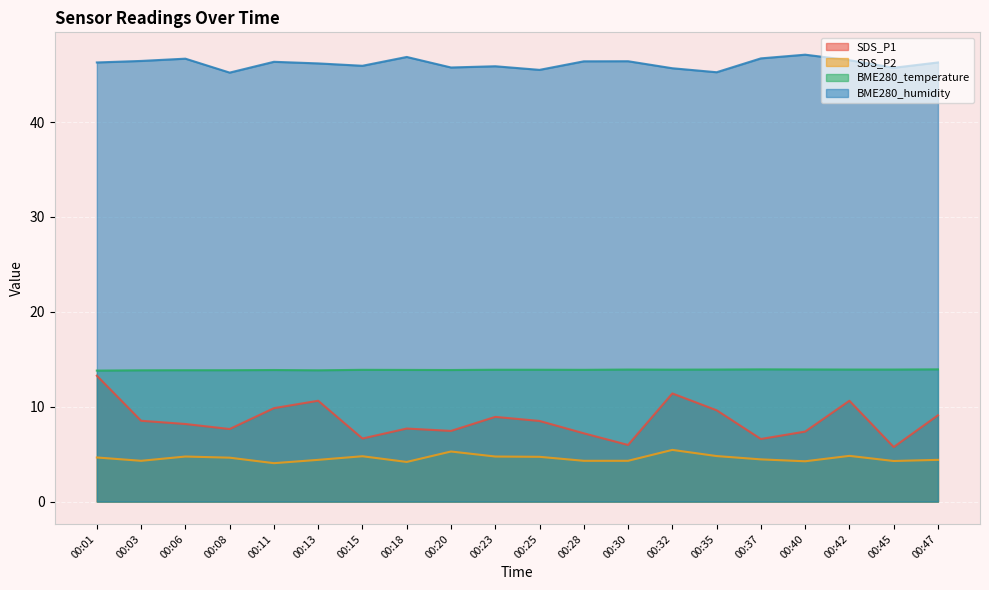

Where is the first local maximum for SDS_P2?

00:06